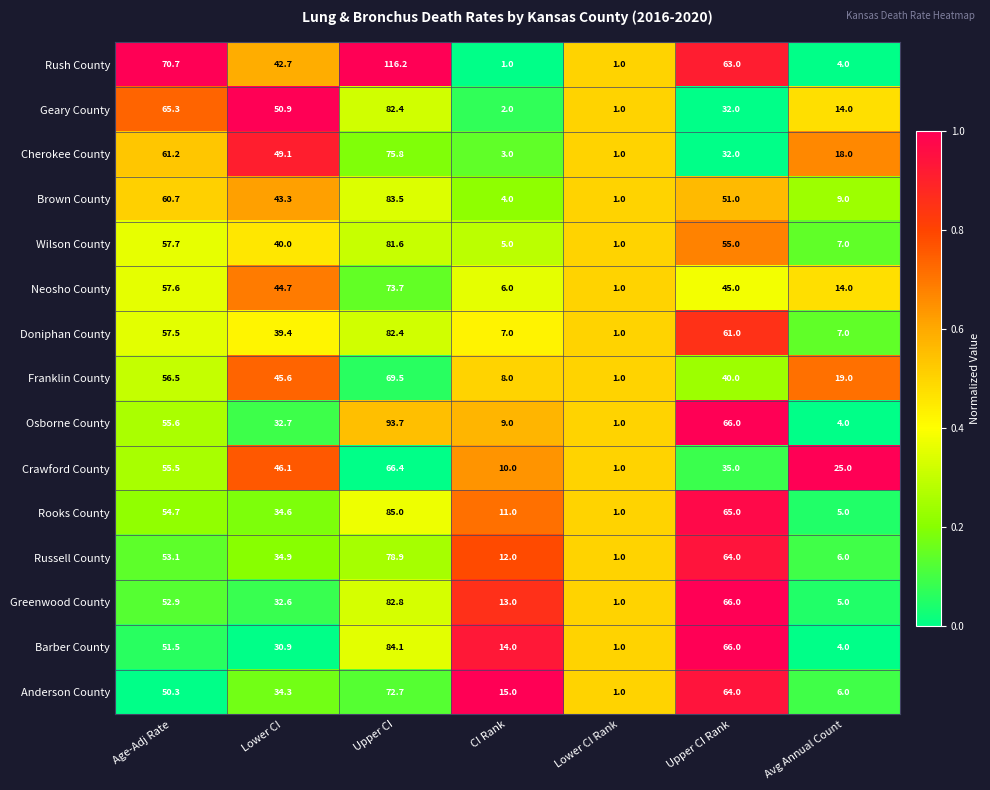

Which category has the lowest value in the Barber County series?

Lower CI Rank